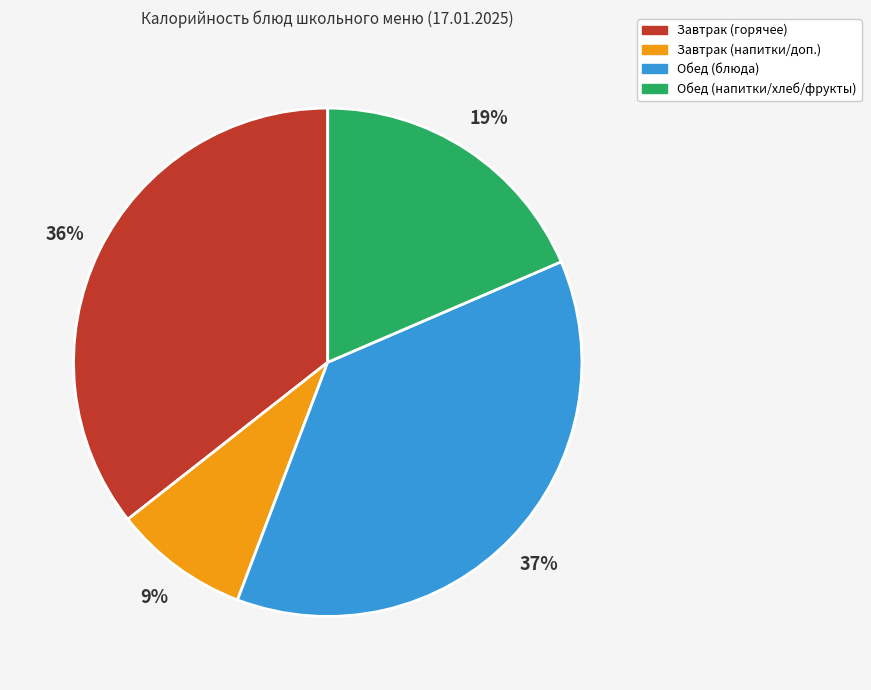

To the nearest percent, what portion does Обед (блюда) represent?

37%